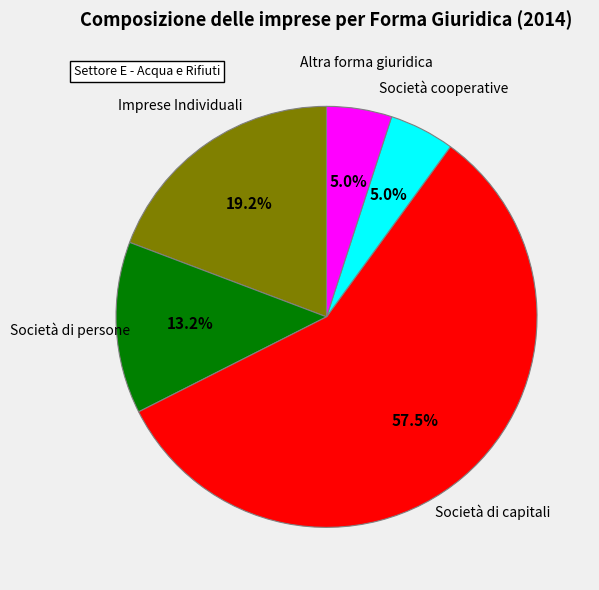

How many slices are in this pie chart?

5